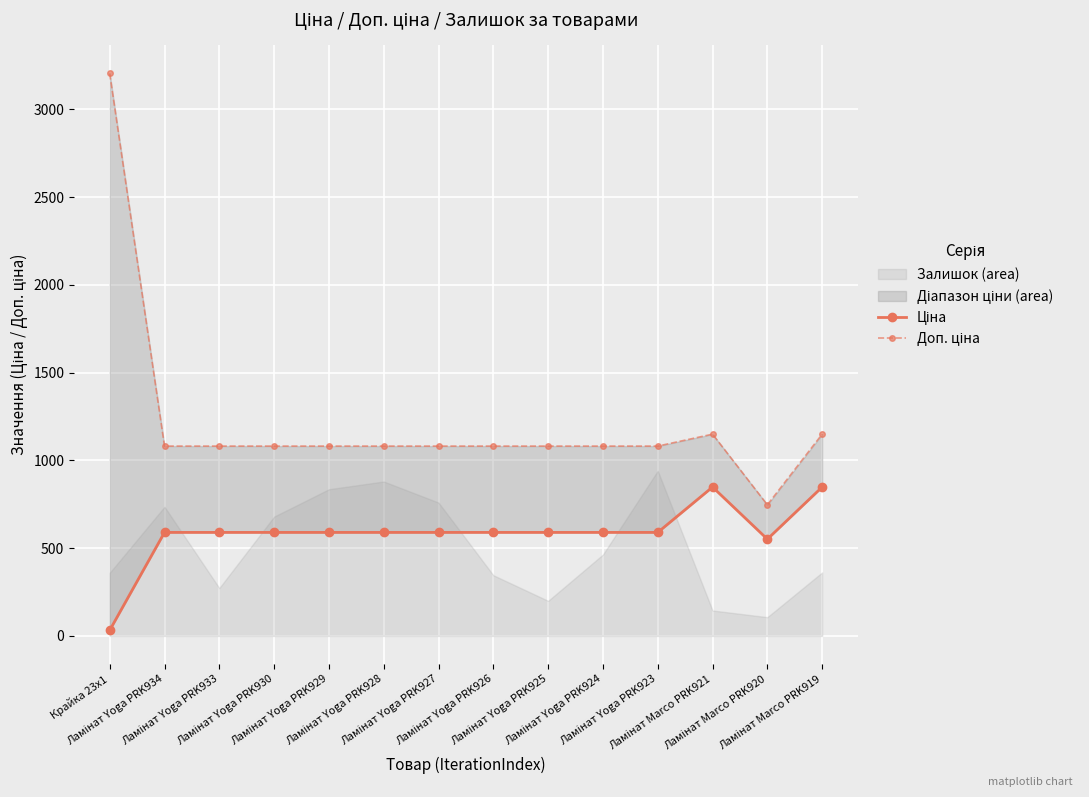

Reading left to right, transcribe all the data shown in this chart.

Ціна: 32.0	589.9	589.9	589.9	589.9	589.9	589.9	589.9	589.9	589.9	589.9	848.4	551.5	848.4
Доп. ціна: 3205.0	1081.7	1081.7	1081.7	1081.7	1081.7	1081.7	1081.7	1081.7	1081.7	1081.7	1149.7	747.0	1149.7